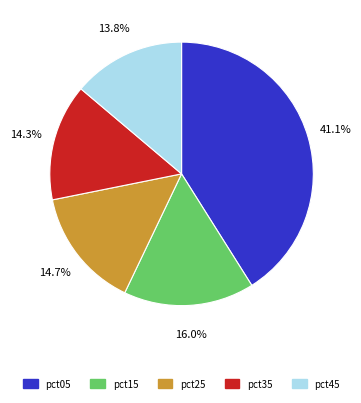

Combined, do pct25 and pct05 account for over 50%?

Yes